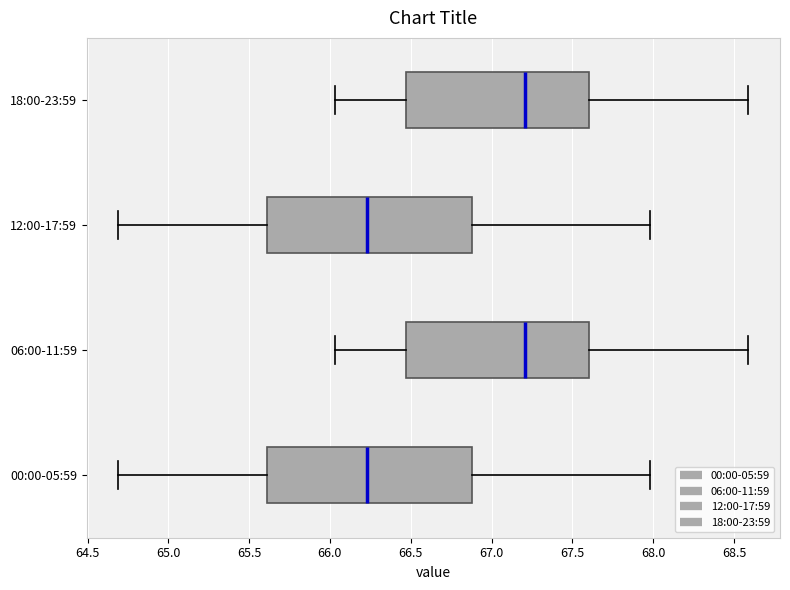

Reading bottom to top, transcribe this box plot: for each box, give where its median line is, the range the box spans, and where its two whiskers end, as read against the x-axis. The values are not printed on the chart, so give them approximately, as read against the axis.

00:00-05:59: median 66.25, box 65.60 to 66.90, whiskers 64.70 to 68.00
06:00-11:59: median 67.20, box 66.45 to 67.60, whiskers 66.05 to 68.60
12:00-17:59: median 66.25, box 65.60 to 66.90, whiskers 64.70 to 68.00
18:00-23:59: median 67.20, box 66.45 to 67.60, whiskers 66.05 to 68.60